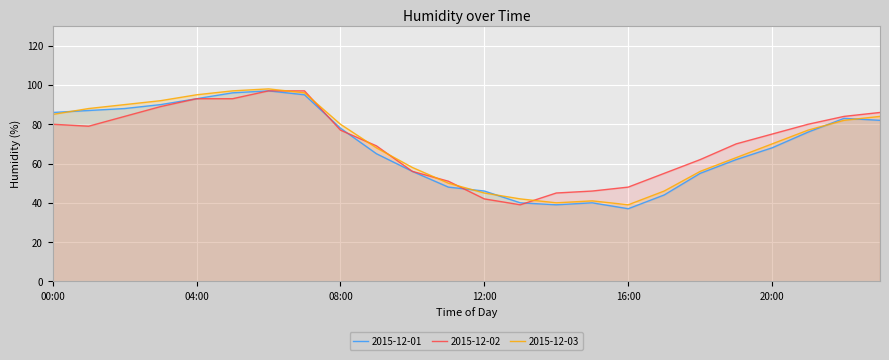

Reading left to right, transcribe all the data shown in this chart.

2015-12-01: 00:00=86	01:00=87	02:00=88	03:00=90	04:00=93	05:00=96	06:00=97	07:00=95	08:00=78	09:00=65	10:00=56	11:00=48	12:00=46	13:00=40	14:00=39	15:00=40	16:00=37	17:00=44	18:00=55	19:00=62	20:00=68	21:00=76	22:00=83	23:00=82
2015-12-02: 00:00=80	01:00=79	02:00=84	03:00=89	04:00=93	05:00=93	06:00=97	07:00=97	08:00=77	09:00=69	10:00=56	11:00=51	12:00=42	13:00=39	14:00=45	15:00=46	16:00=48	17:00=55	18:00=62	19:00=70	20:00=75	21:00=80	22:00=84	23:00=86
2015-12-03: 00:00=85	01:00=88	02:00=90	03:00=92	04:00=95	05:00=97	06:00=98	07:00=96	08:00=80	09:00=68	10:00=58	11:00=50	12:00=45	13:00=42	14:00=40	15:00=41	16:00=39	17:00=46	18:00=56	19:00=63	20:00=70	21:00=77	22:00=82	23:00=84